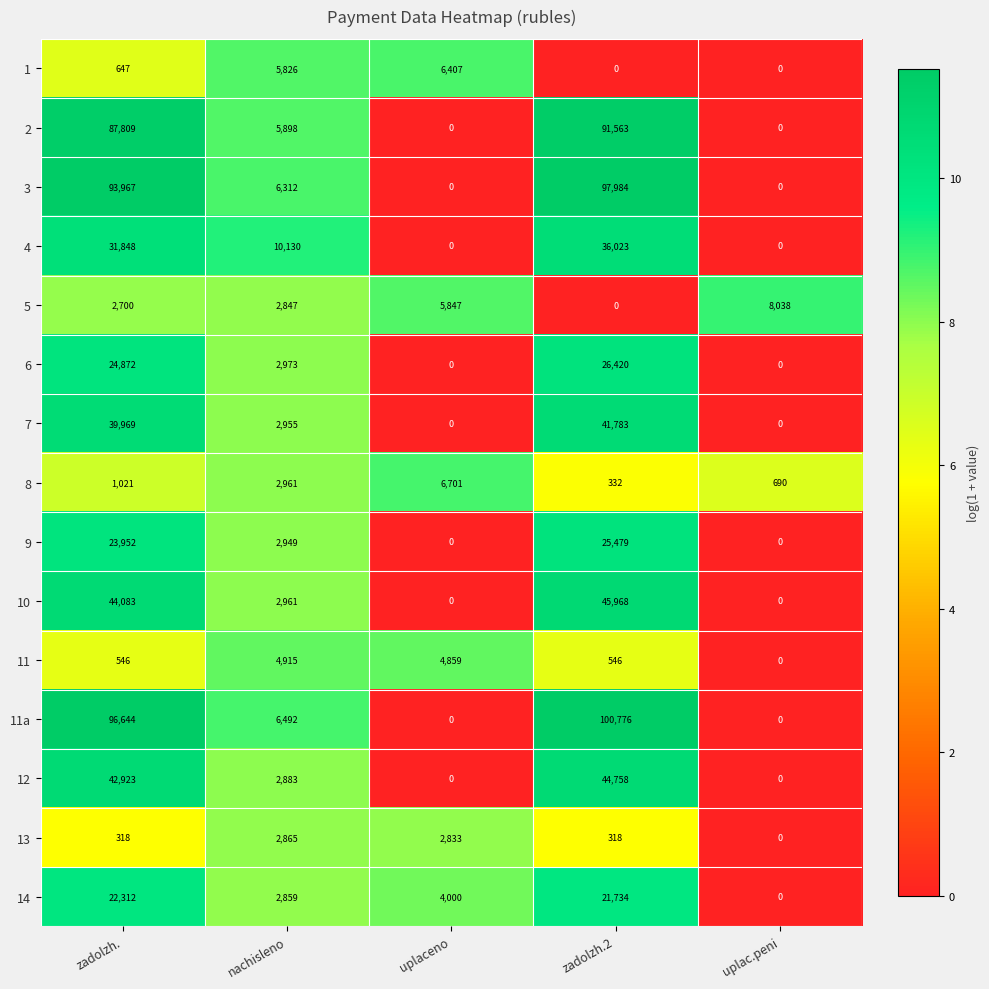

The 4 series shows 31848 at zadolzh.. True or false?

True